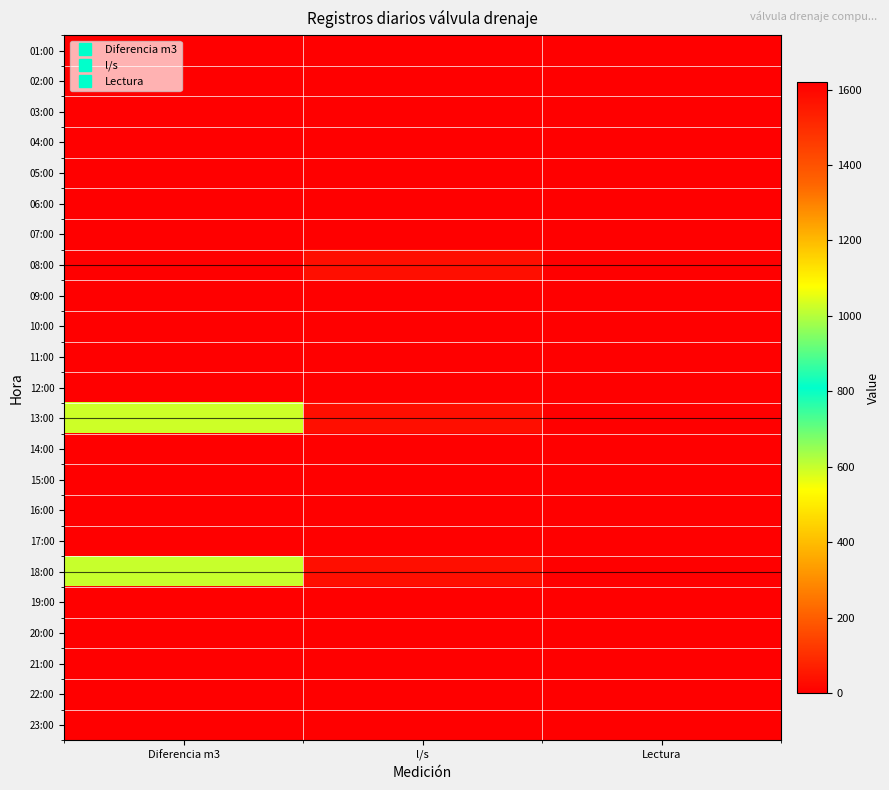

Reading right to left, what are all the values shown in this chart?

01:00: Lectura=0.0	l/s=0.0	Diferencia m3=0.0
02:00: Lectura=0.0	l/s=0.0	Diferencia m3=0.0
03:00: Lectura=0.0	l/s=0.0	Diferencia m3=0.0
04:00: Lectura=0.0	l/s=0.0	Diferencia m3=0.0
05:00: Lectura=0.0	l/s=0.0	Diferencia m3=0.0
06:00: Lectura=0.0	l/s=0.0	Diferencia m3=0.0
07:00: Lectura=0.0	l/s=0.0	Diferencia m3=0.0
08:00: Lectura=0.0	l/s=32.1	Diferencia m3=1619.0
09:00: Lectura=0.0	l/s=0.0	Diferencia m3=0.0
10:00: Lectura=0.0	l/s=0.0	Diferencia m3=0.0
11:00: Lectura=0.0	l/s=0.0	Diferencia m3=0.0
12:00: Lectura=0.0	l/s=0.0	Diferencia m3=0.0
13:00: Lectura=0.0	l/s=33.0	Diferencia m3=594.0
14:00: Lectura=0.0	l/s=0.0	Diferencia m3=0.0
15:00: Lectura=0.0	l/s=0.0	Diferencia m3=0.0
16:00: Lectura=0.0	l/s=0.0	Diferencia m3=0.0
17:00: Lectura=0.0	l/s=0.0	Diferencia m3=0.0
18:00: Lectura=0.0	l/s=33.3	Diferencia m3=599.0
19:00: Lectura=0.0	l/s=0.0	Diferencia m3=0.0
20:00: Lectura=0.0	l/s=0.0	Diferencia m3=0.0
21:00: Lectura=0.0	l/s=0.0	Diferencia m3=0.0
22:00: Lectura=0.0	l/s=0.0	Diferencia m3=0.0
23:00: Lectura=0.0	l/s=0.0	Diferencia m3=0.0